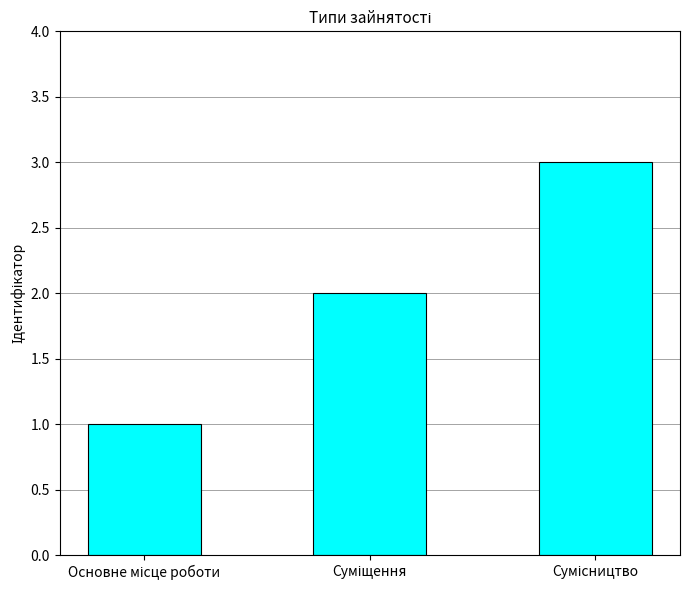

How many bars are there in total?

3